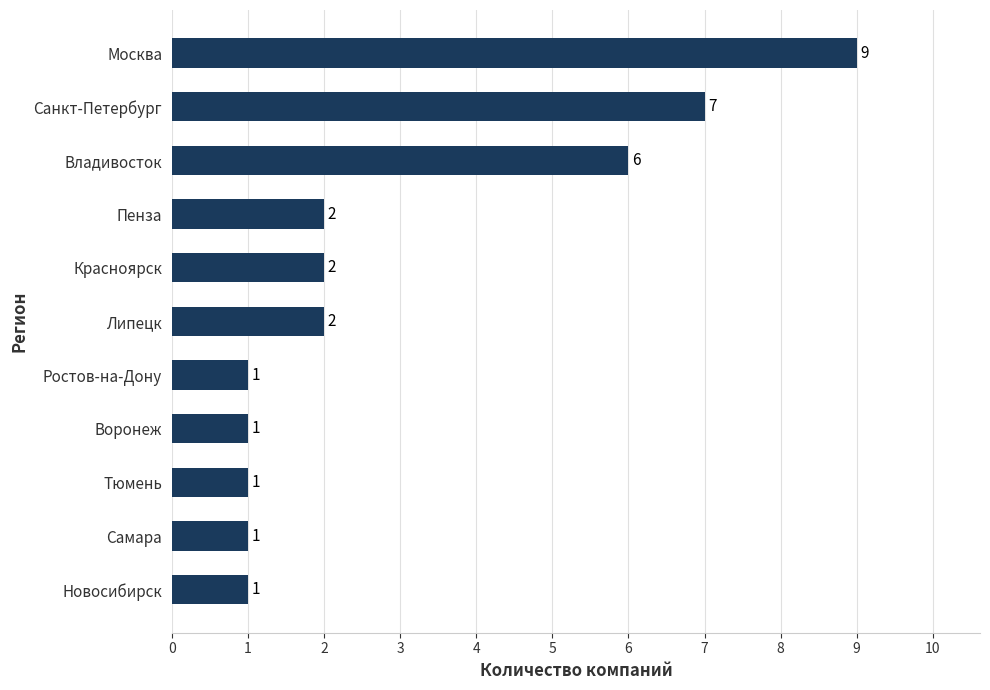

The value at Санкт-Петербург is 4. True or false?

False